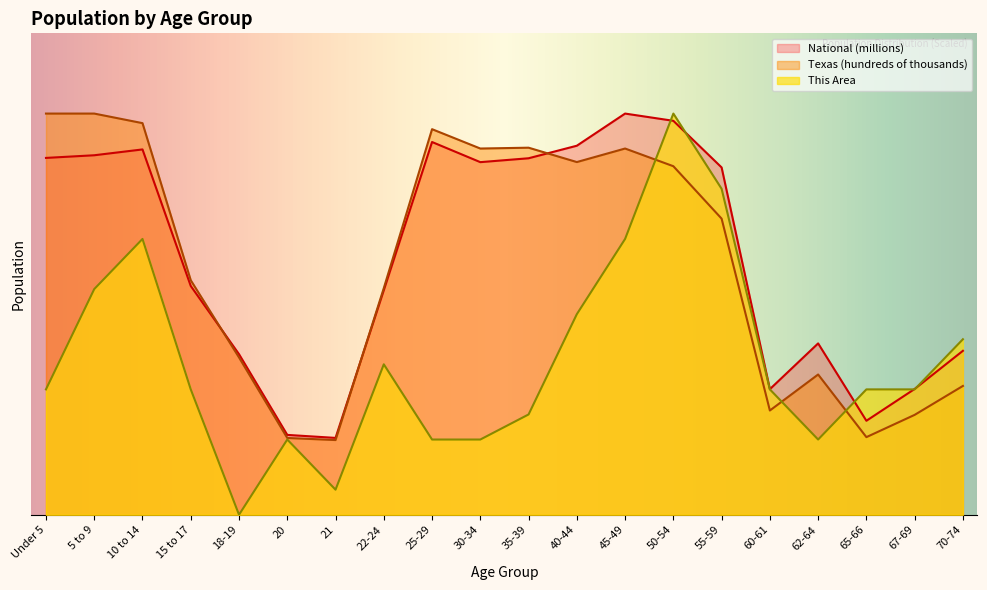

Read the Texas (hundreds of thousands) value at 25-29.

24.0